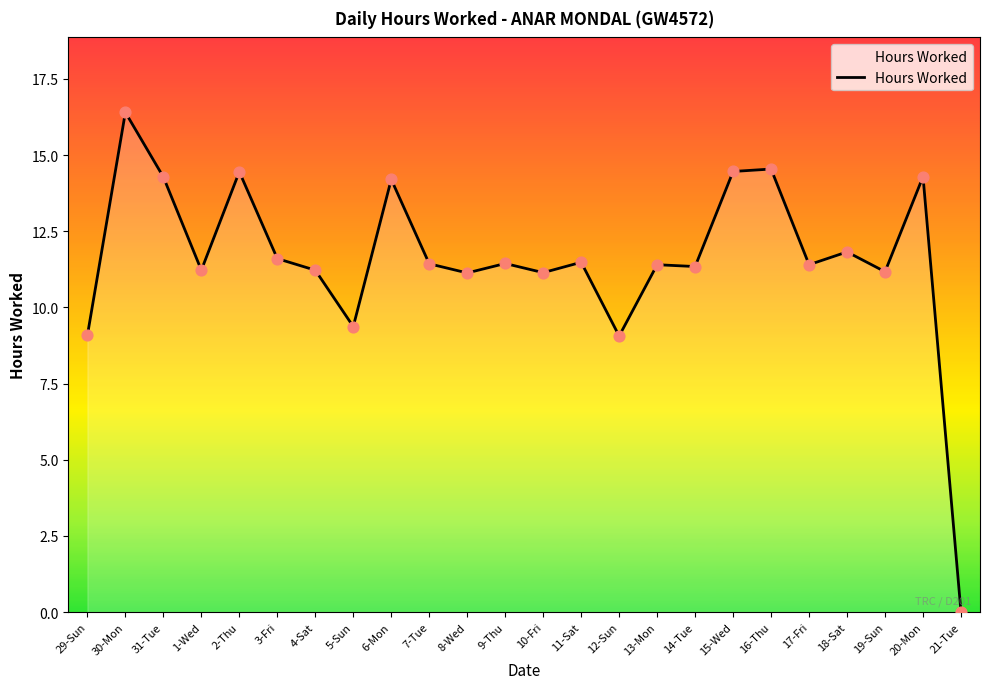

Approximately how many times larger is the value at 10-Fri compared to 4-Sat?

1.0